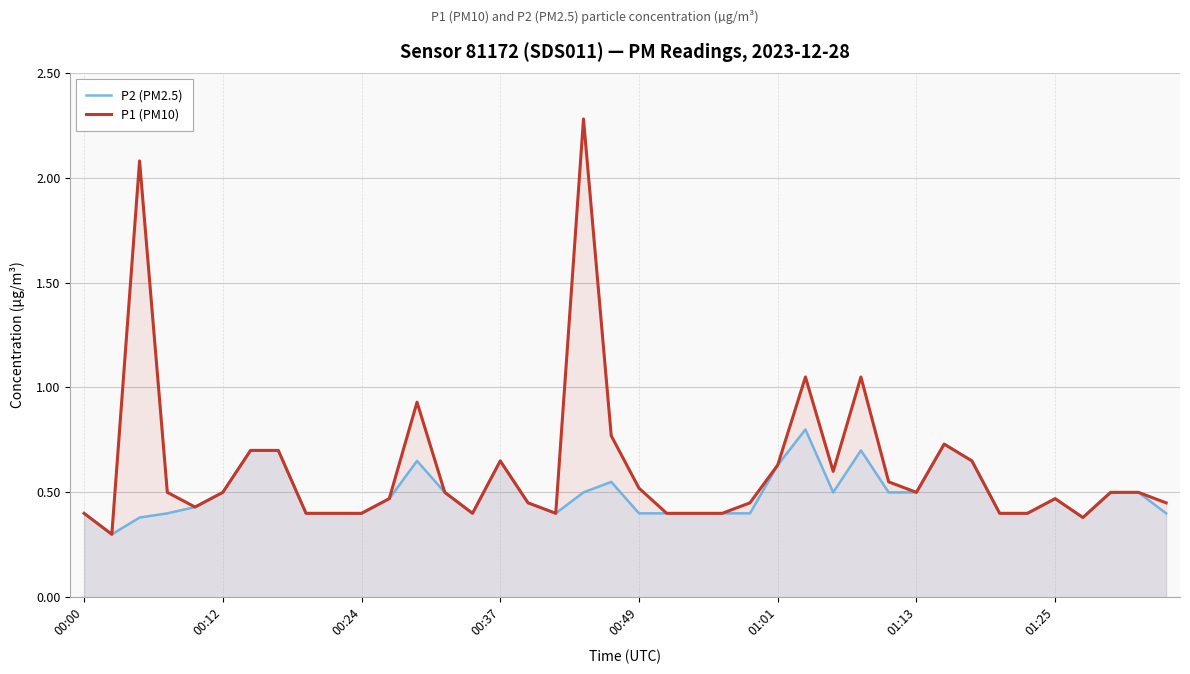

Which series has the largest total across all categories?

P1 (PM10)